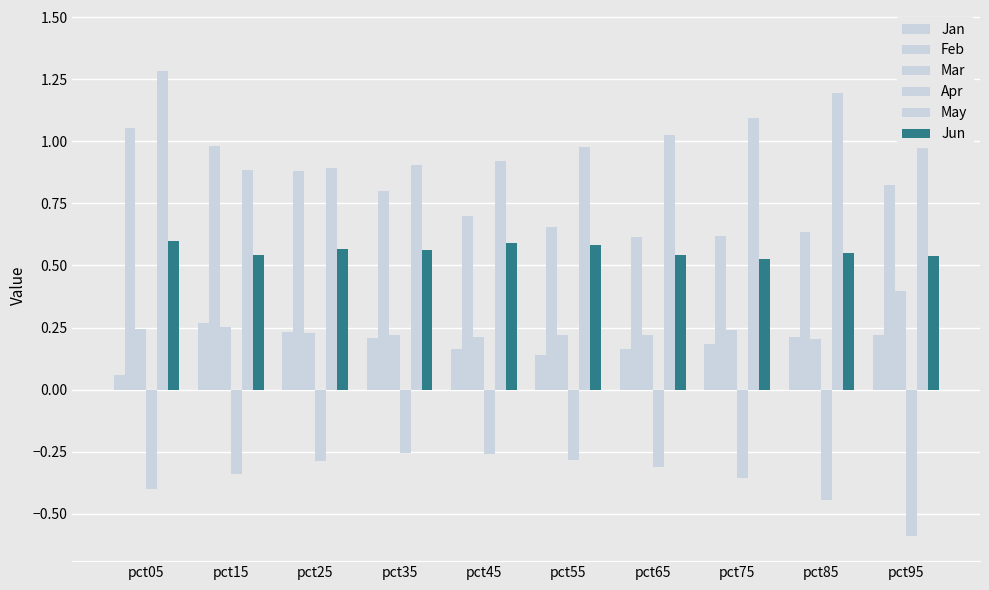

At which category is the sum across all series the highest?

pct05